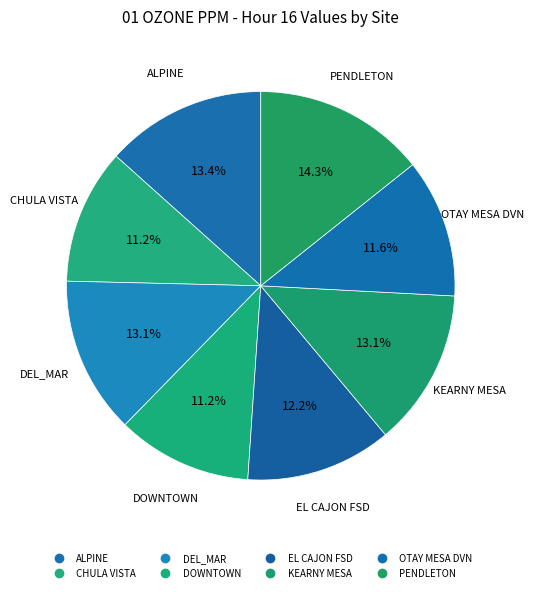

How many segments does this pie chart have?

8